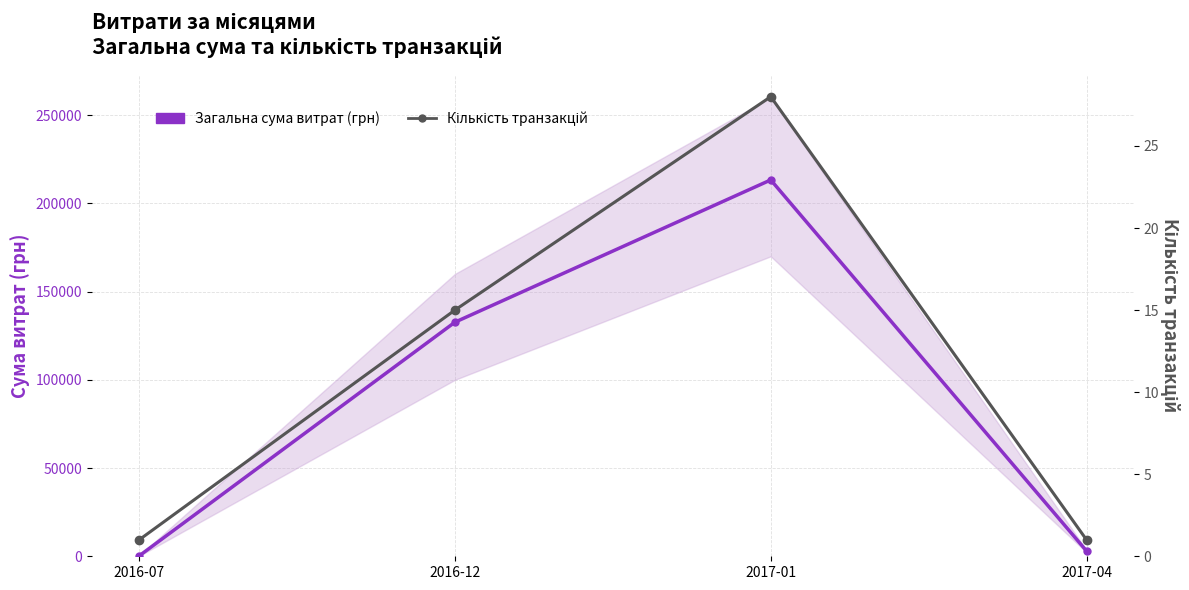

Reading left to right, what are all the values shown in this chart?

Загальна сума витрат (грн): 200.0	132648.0	213271.3	2970.0
Кількість транзакцій: 1.0	15.0	28.0	1.0